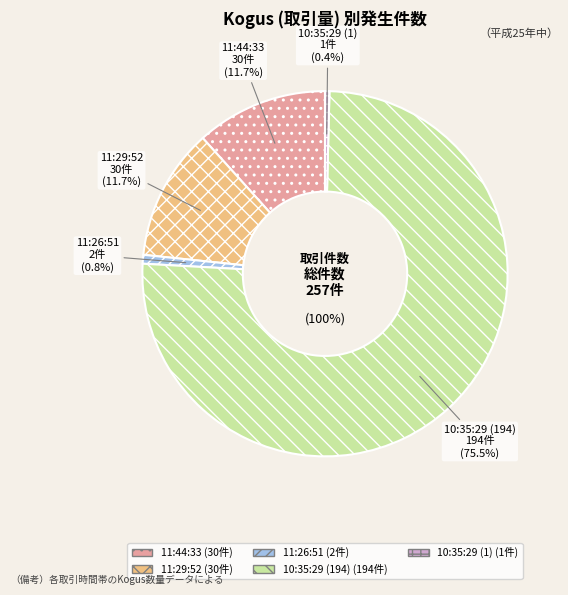

To the nearest percent, what is the combined percentage of 11:26:51 and 10:35:29 (194)?

76%